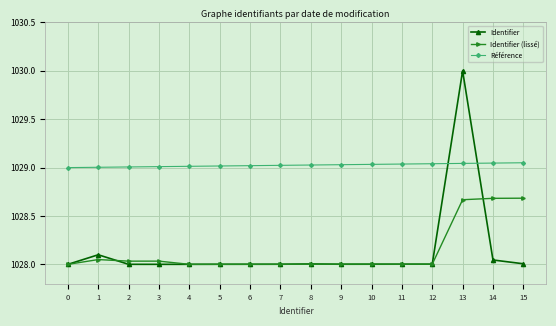

What is the difference between the second highest and minimum values in the Identifier (lissé) series?

0.7